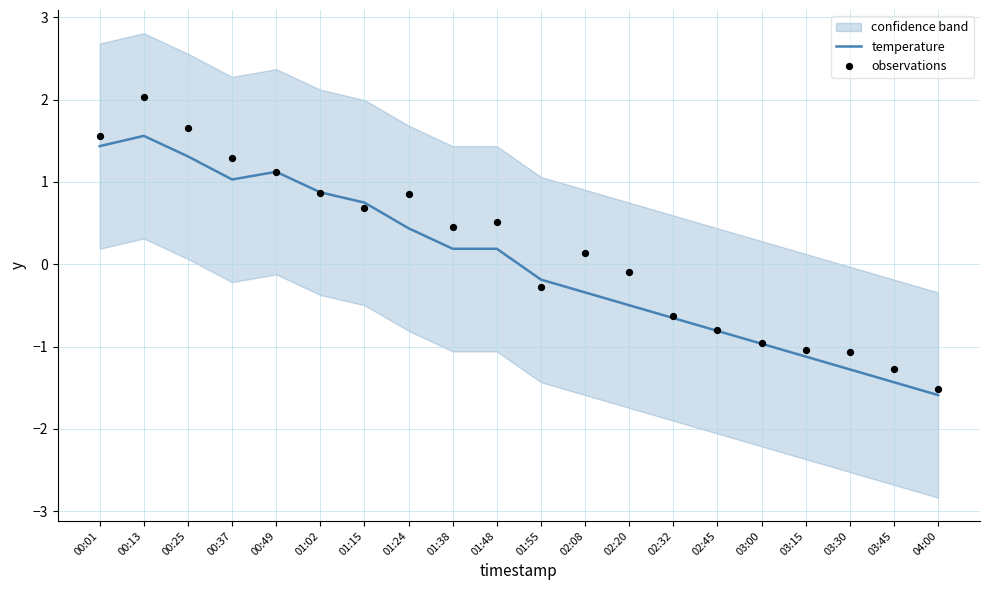

Which series has the largest total across all categories?

observations